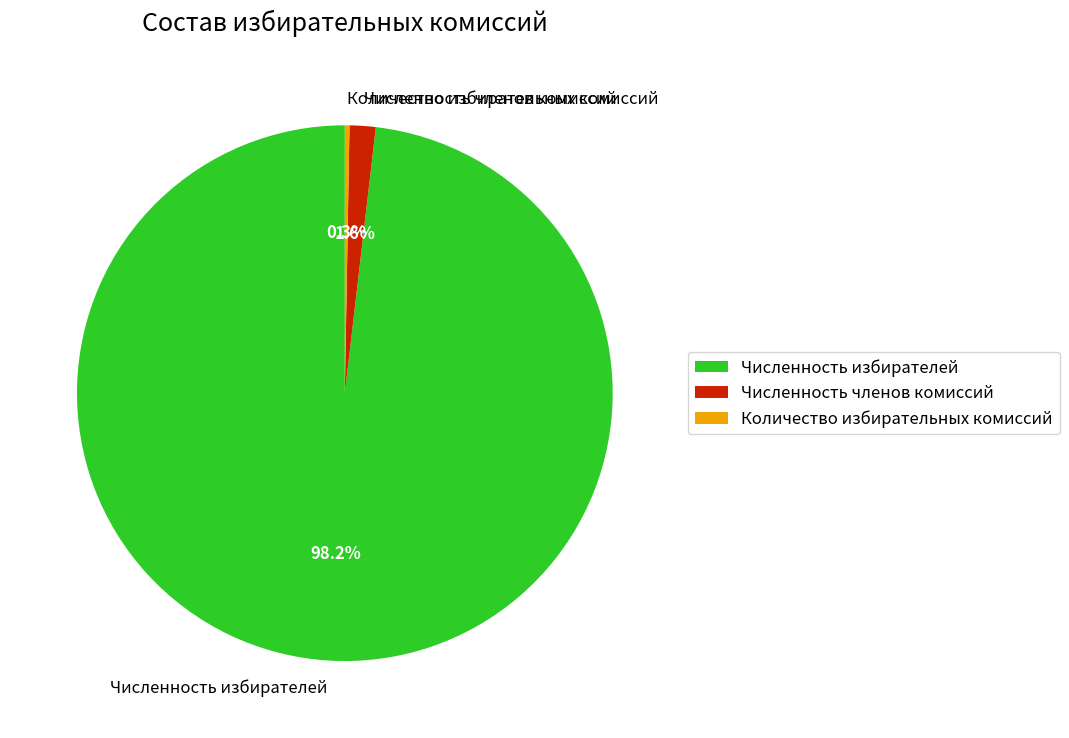

Which slice is the largest?

Численность избирателей